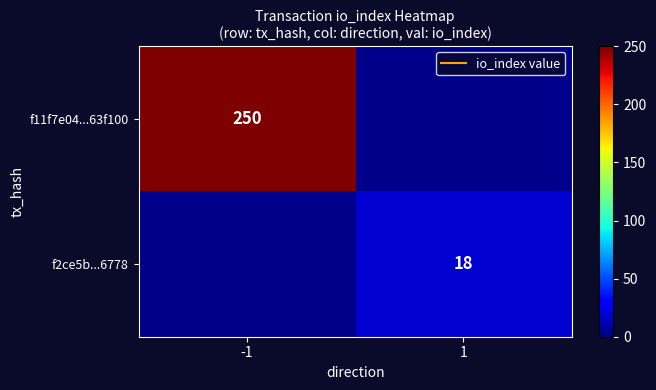

The value of f11f7e04...63f100 at -1 is 58.7. True or false?

False